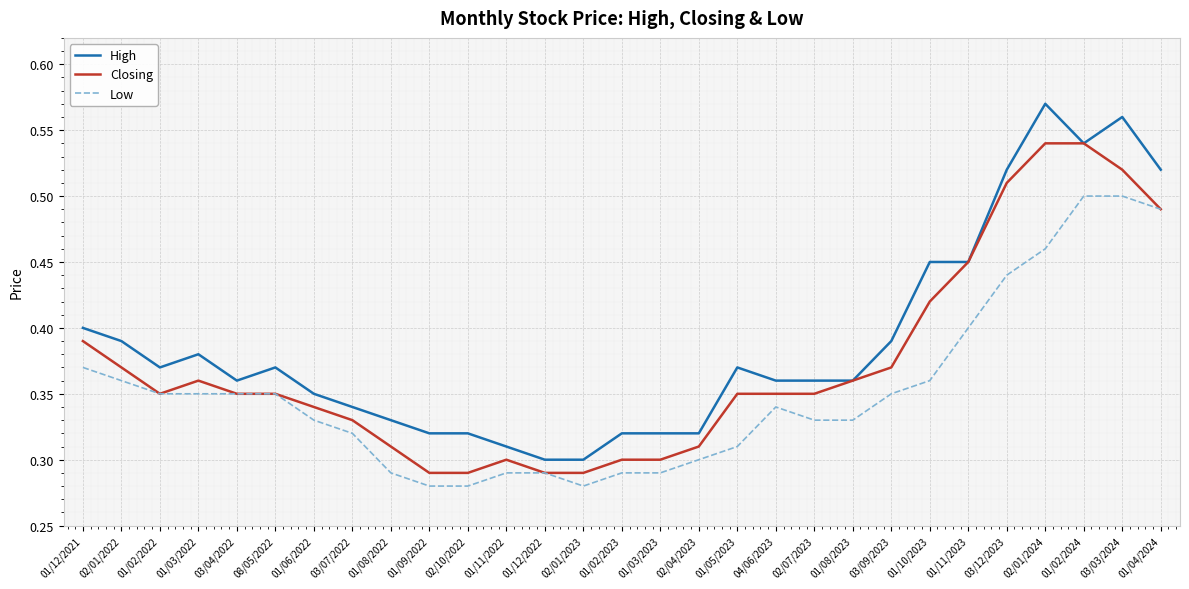

At which category does Closing reach its first local peak?

01/03/2022